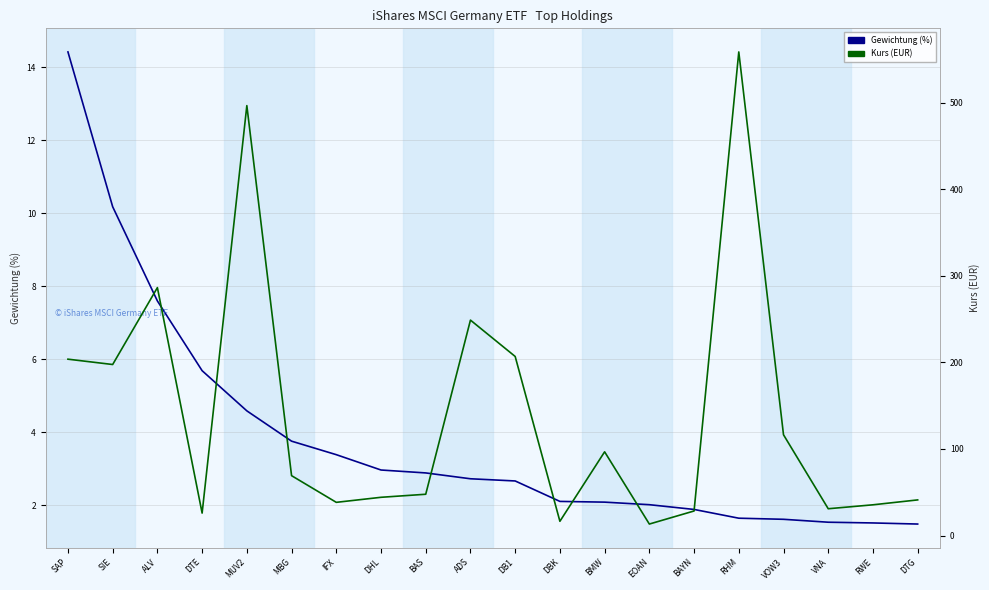

What is the sum of the Kurs (EUR) values at MUV2 and BAYN?

524.9